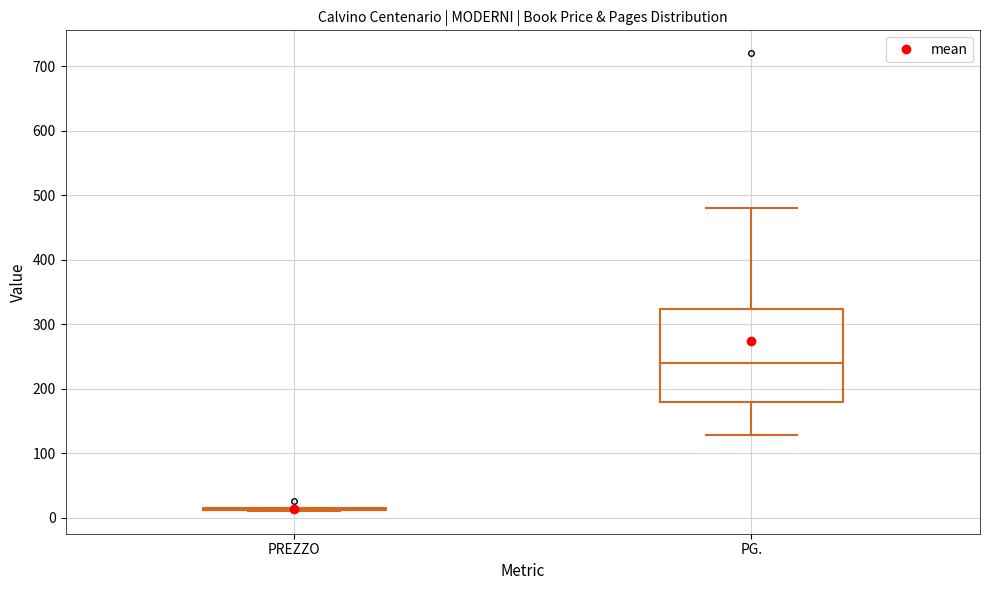

Reading left to right, transcribe this box plot: for each box, give where its median line is, the range the box spans, and where its two whiskers end, as read against the y-axis. The values are not printed on the chart, so give them approximately, as read against the axis.

PREZZO: box collapsed to a line at 10, whiskers 10 to 20
PG.: median 240, box 180 to 320, whiskers 130 to 480